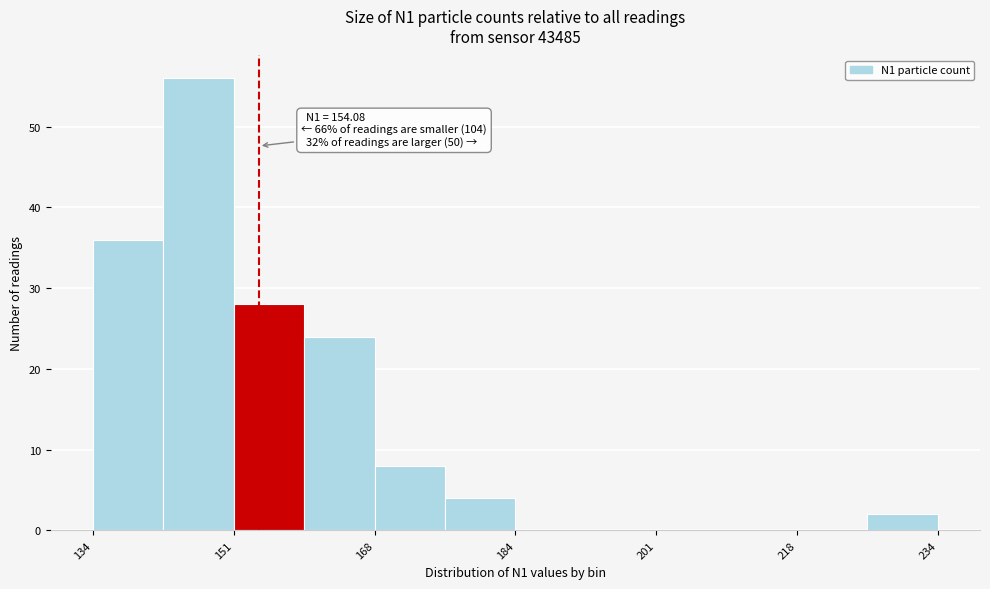

Which range on the x-axis has the tallest bar?

142 to 152